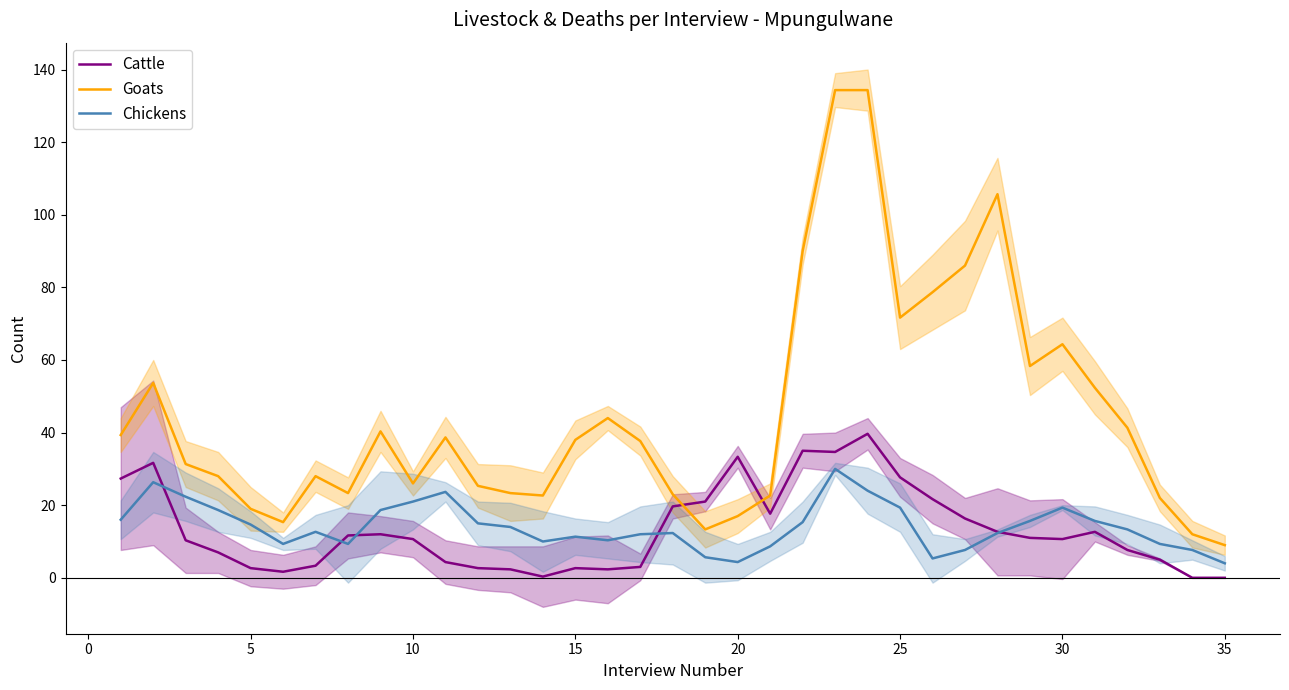

True or false: Goats and Chickens cross at least once.

False